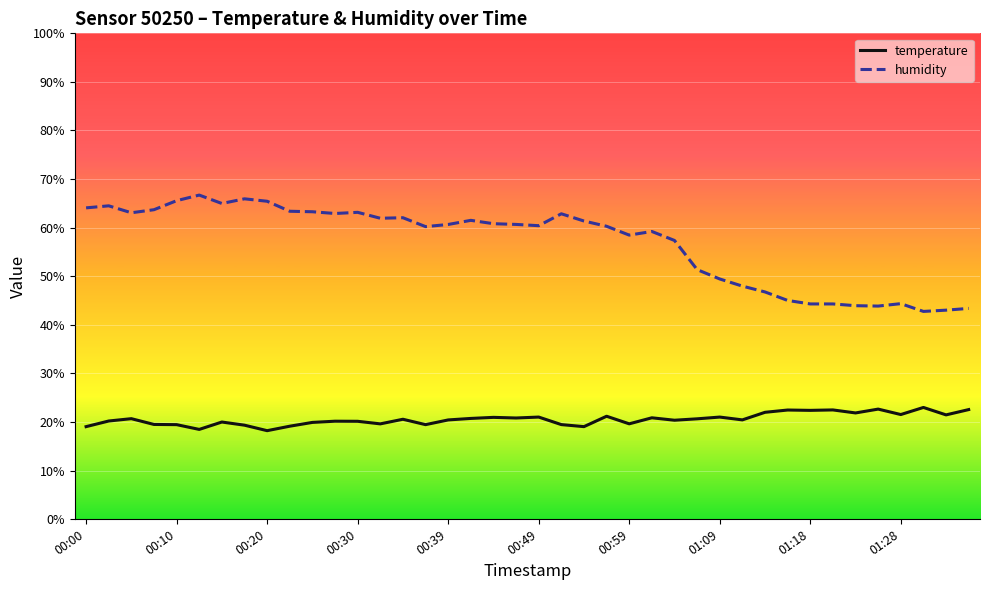

What is the difference between the maximum and minimum values in the temperature series?

4.8